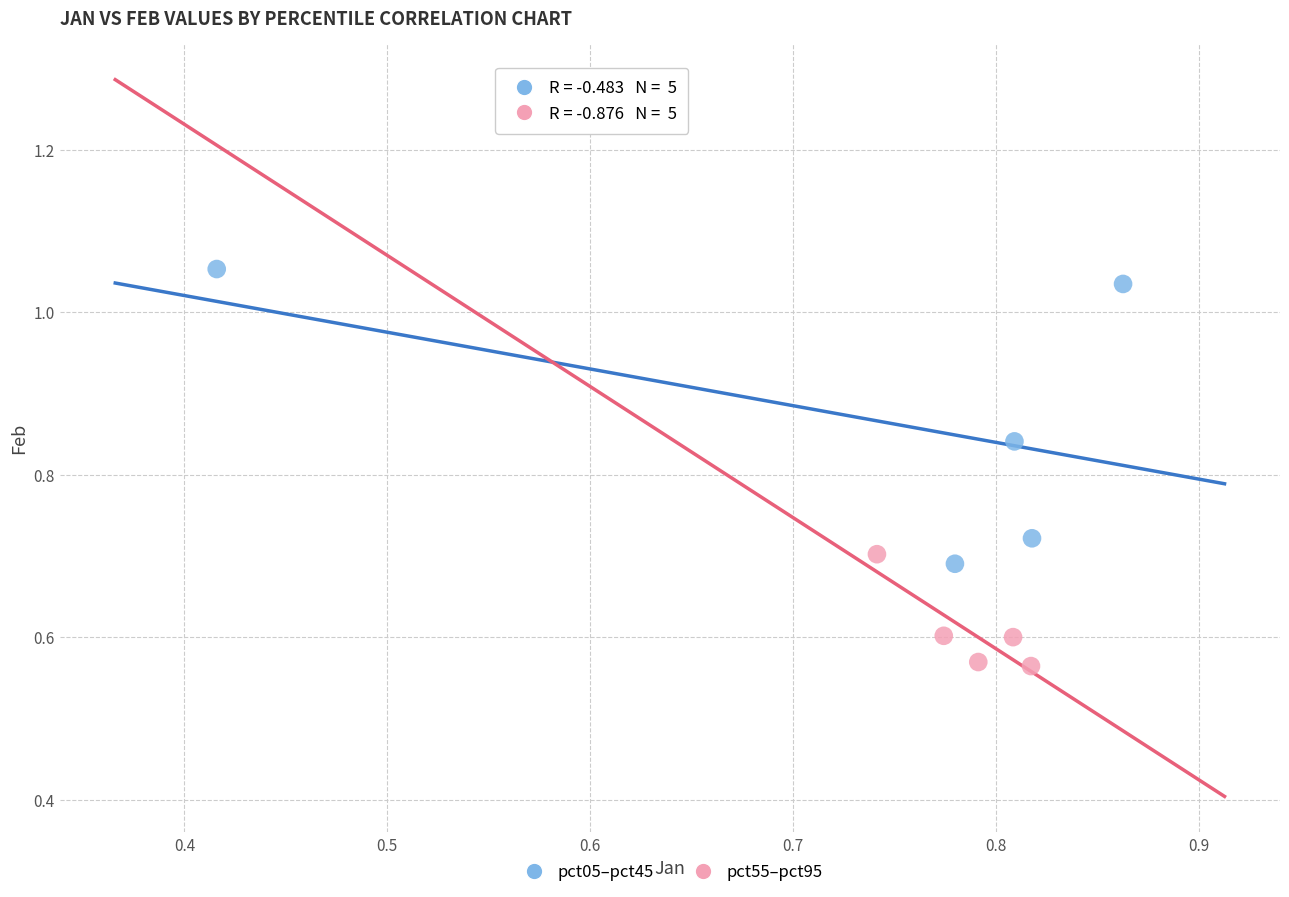

Which series reaches the maximum Y coordinate?

pct05–pct45